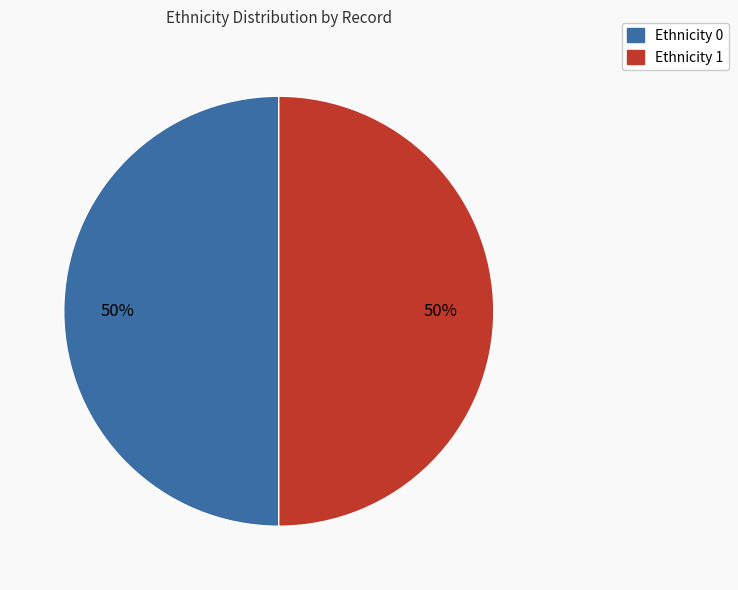

To the nearest percent, what is the average slice percentage?

50%